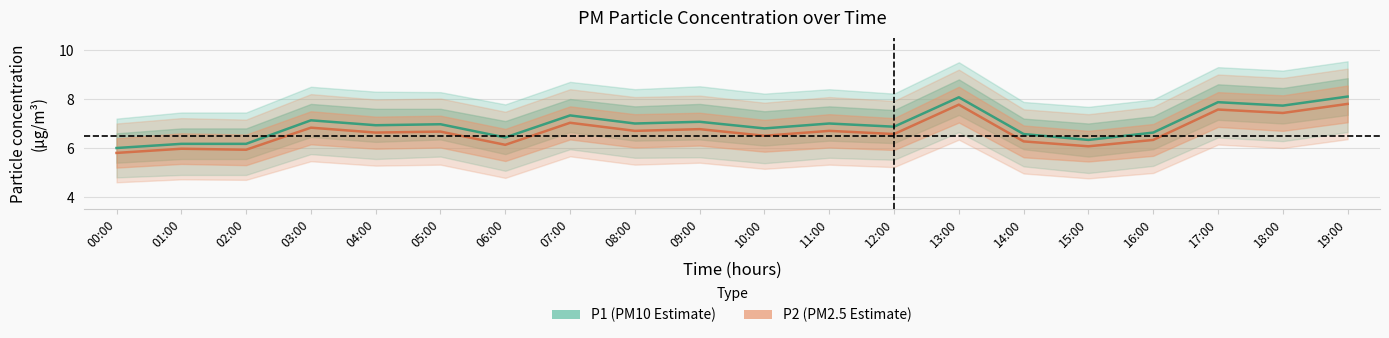

Read the P2 value at 04:00.

6.6